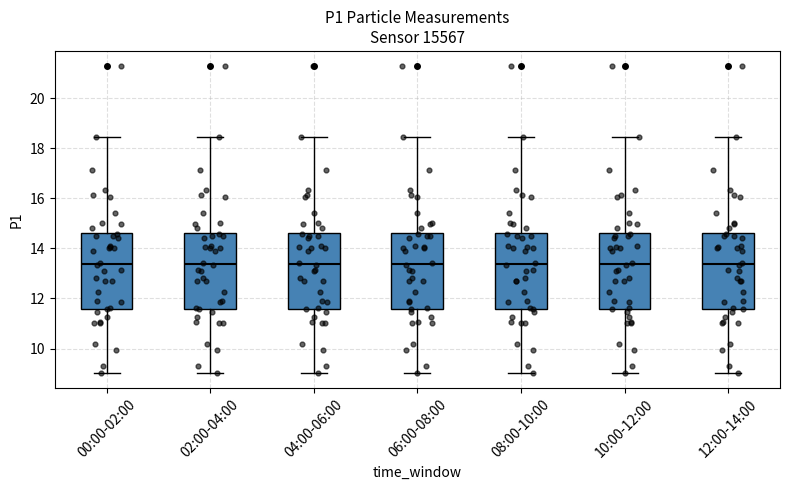

Where does the median line of the box for 00:00-02:00 sit on the y-axis? The values are not printed on the chart, so give them approximately, as read against the axis.

13.4